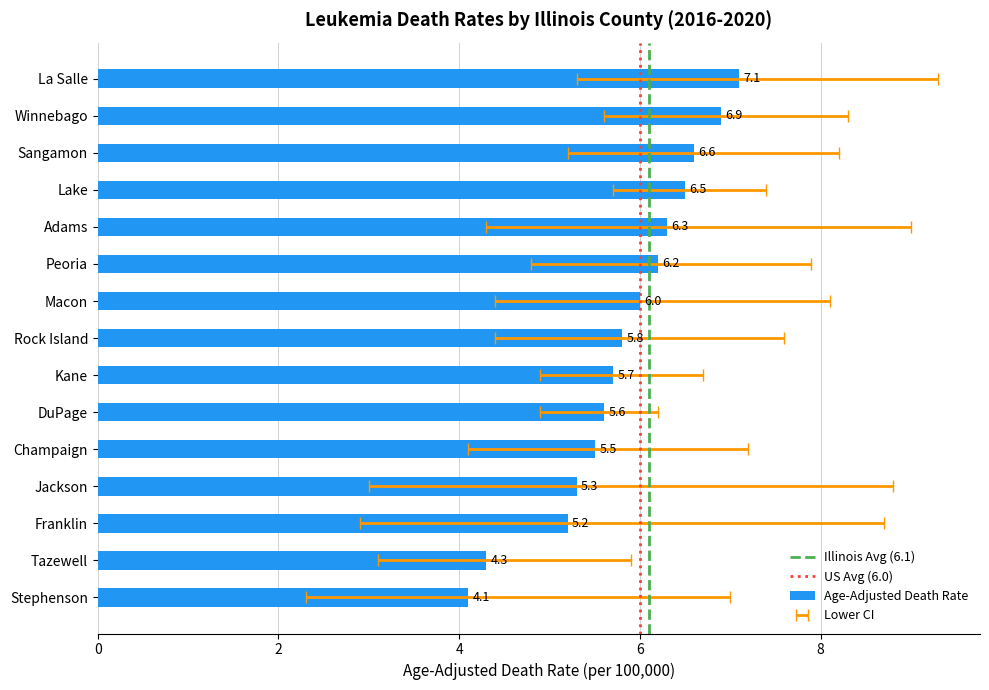

How many groups of bars are there?

15